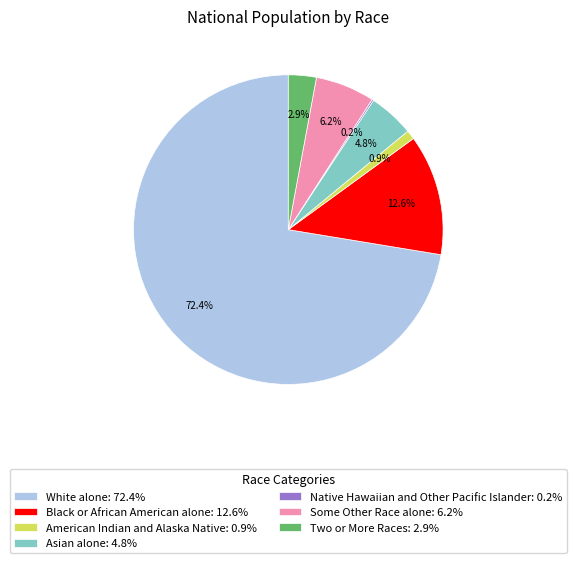

Which category has the biggest portion of the pie?

White alone